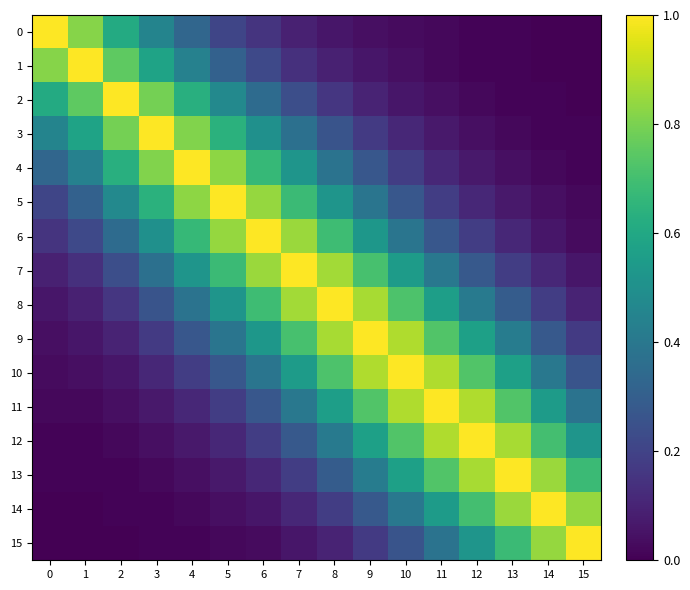

Reading left to right, extract all data points from this chart.

0: 0=1.0	1=0.8	2=0.6	3=0.5	4=0.3	5=0.2	6=0.1	7=0.1	8=0.1	9=0.0	10=0.0	11=0.0	12=0.0	13=0.0	14=0.0	15=0.0
1: 0=0.8	1=1.0	2=0.8	3=0.6	4=0.4	5=0.3	6=0.2	7=0.1	8=0.1	9=0.1	10=0.0	11=0.0	12=0.0	13=0.0	14=0.0	15=0.0
2: 0=0.6	1=0.8	2=1.0	3=0.8	4=0.6	5=0.5	6=0.3	7=0.2	8=0.2	9=0.1	10=0.1	11=0.0	12=0.0	13=0.0	14=0.0	15=0.0
3: 0=0.5	1=0.6	2=0.8	3=1.0	4=0.8	5=0.6	6=0.5	7=0.4	8=0.3	9=0.2	10=0.1	11=0.1	12=0.0	13=0.0	14=0.0	15=0.0
4: 0=0.3	1=0.4	2=0.6	3=0.8	4=1.0	5=0.8	6=0.7	7=0.5	8=0.4	9=0.3	10=0.2	11=0.1	12=0.1	13=0.0	14=0.0	15=0.0
5: 0=0.2	1=0.3	2=0.5	3=0.6	4=0.8	5=1.0	6=0.8	7=0.7	8=0.5	9=0.4	10=0.3	11=0.2	12=0.1	13=0.1	14=0.0	15=0.0
6: 0=0.1	1=0.2	2=0.3	3=0.5	4=0.7	5=0.8	6=1.0	7=0.8	8=0.7	9=0.5	10=0.4	11=0.3	12=0.2	13=0.1	14=0.1	15=0.0
7: 0=0.1	1=0.1	2=0.2	3=0.4	4=0.5	5=0.7	6=0.8	7=1.0	8=0.9	9=0.7	10=0.6	11=0.4	12=0.3	13=0.2	14=0.1	15=0.1
8: 0=0.1	1=0.1	2=0.2	3=0.3	4=0.4	5=0.5	6=0.7	7=0.9	8=1.0	9=0.9	10=0.7	11=0.6	12=0.4	13=0.3	14=0.2	15=0.1
9: 0=0.0	1=0.1	2=0.1	3=0.2	4=0.3	5=0.4	6=0.5	7=0.7	8=0.9	9=1.0	10=0.9	11=0.7	12=0.6	13=0.4	14=0.3	15=0.2
10: 0=0.0	1=0.0	2=0.1	3=0.1	4=0.2	5=0.3	6=0.4	7=0.6	8=0.7	9=0.9	10=1.0	11=0.9	12=0.7	13=0.6	14=0.4	15=0.3
11: 0=0.0	1=0.0	2=0.0	3=0.1	4=0.1	5=0.2	6=0.3	7=0.4	8=0.6	9=0.7	10=0.9	11=1.0	12=0.9	13=0.7	14=0.6	15=0.4
12: 0=0.0	1=0.0	2=0.0	3=0.0	4=0.1	5=0.1	6=0.2	7=0.3	8=0.4	9=0.6	10=0.7	11=0.9	12=1.0	13=0.9	14=0.7	15=0.5
13: 0=0.0	1=0.0	2=0.0	3=0.0	4=0.0	5=0.1	6=0.1	7=0.2	8=0.3	9=0.4	10=0.6	11=0.7	12=0.9	13=1.0	14=0.8	15=0.7
14: 0=0.0	1=0.0	2=0.0	3=0.0	4=0.0	5=0.0	6=0.1	7=0.1	8=0.2	9=0.3	10=0.4	11=0.6	12=0.7	13=0.8	14=1.0	15=0.8
15: 0=0.0	1=0.0	2=0.0	3=0.0	4=0.0	5=0.0	6=0.0	7=0.1	8=0.1	9=0.2	10=0.3	11=0.4	12=0.5	13=0.7	14=0.8	15=1.0